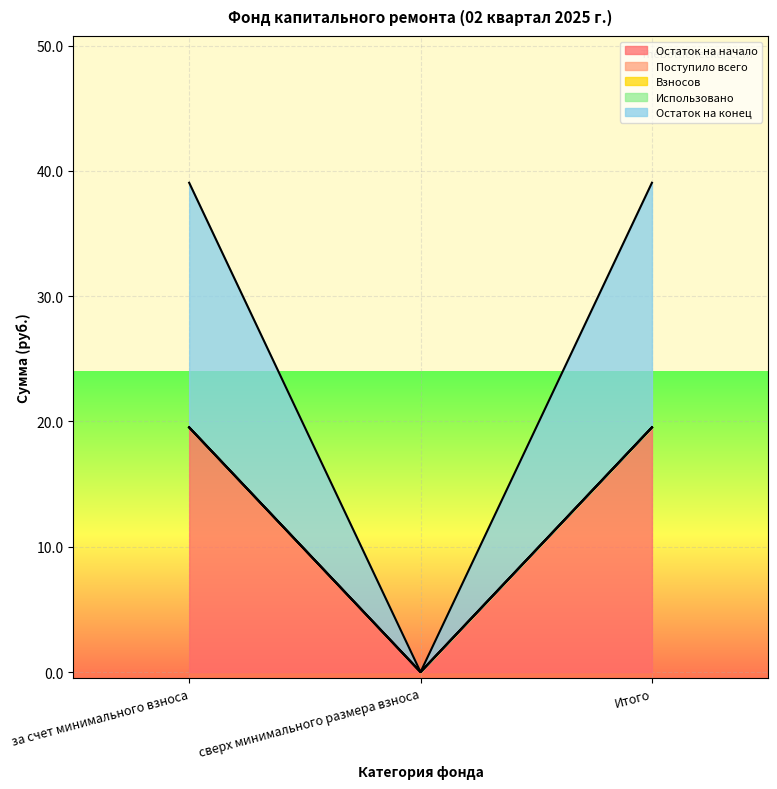

Does the chart display data point markers on the line(s)?

No